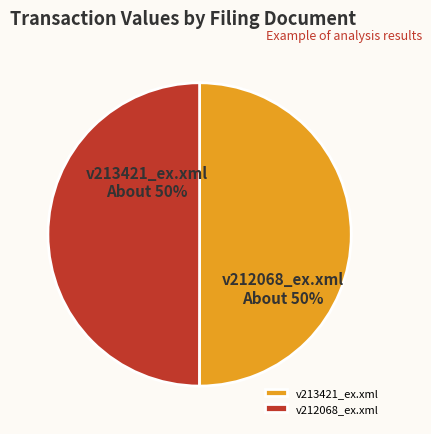

The v212068_ex.xml slice represents 50% of the pie. True or false?

True